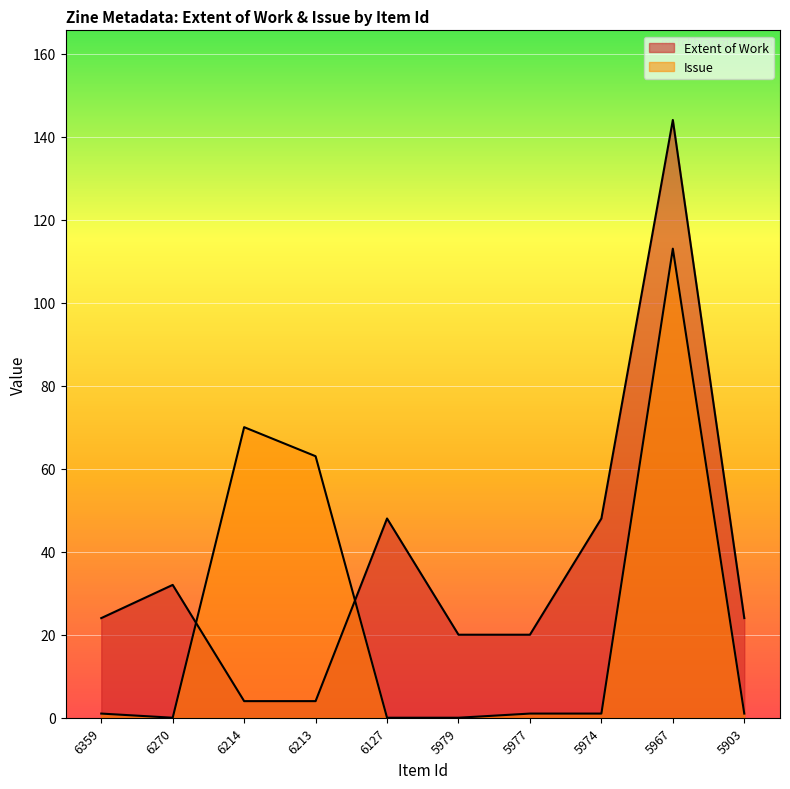

True or false: Issue has a value of 1 at 5903.

True